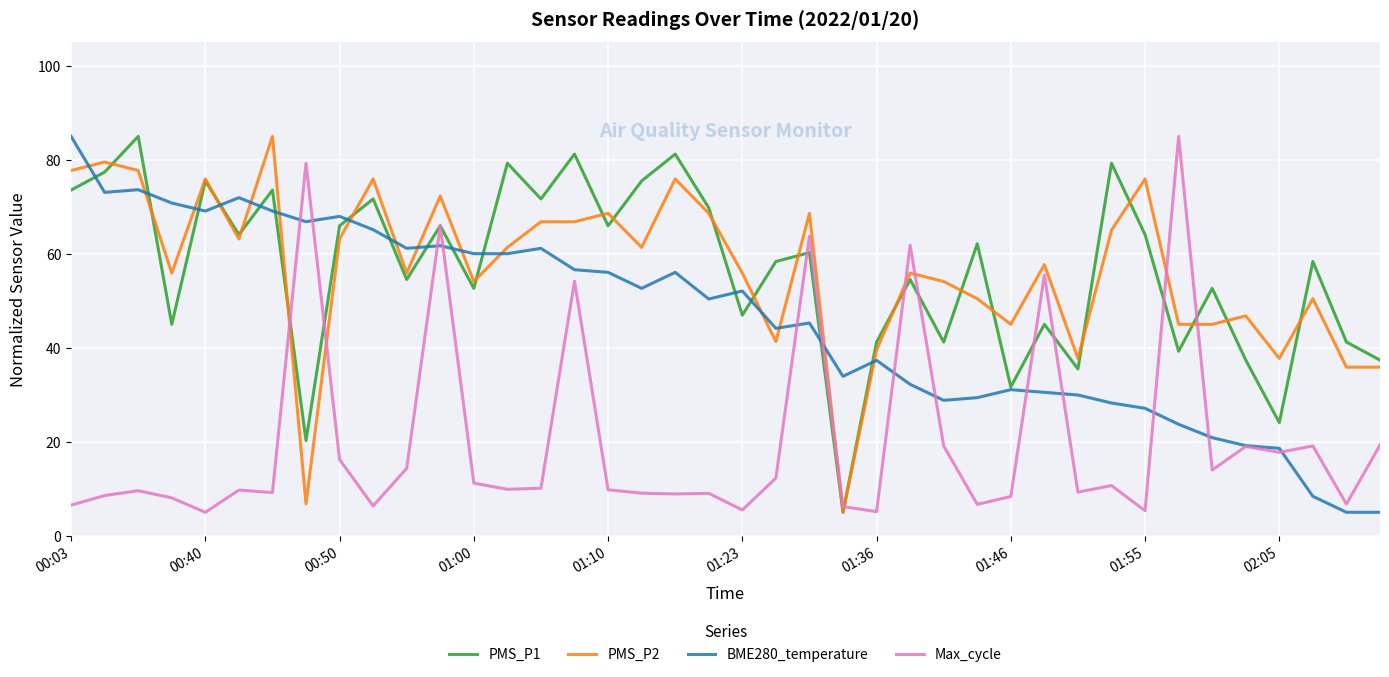

After their last crossing, which series has the higher values: BME280_temperature or Max_cycle?

Max_cycle